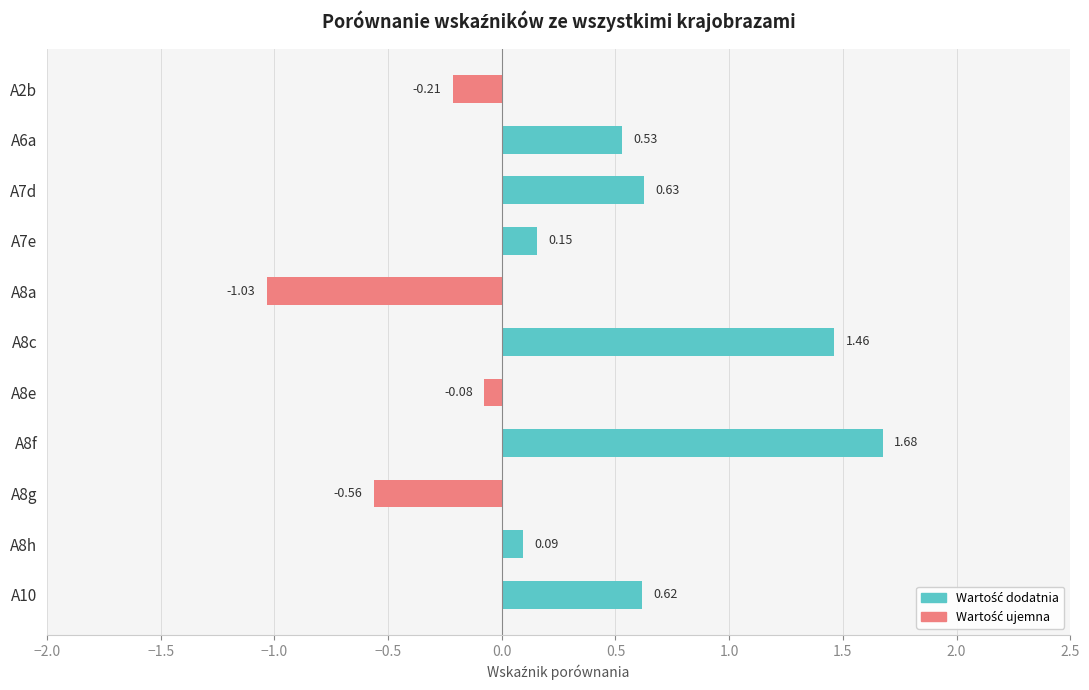

What is the change in value from A6a to A8c?

+0.9